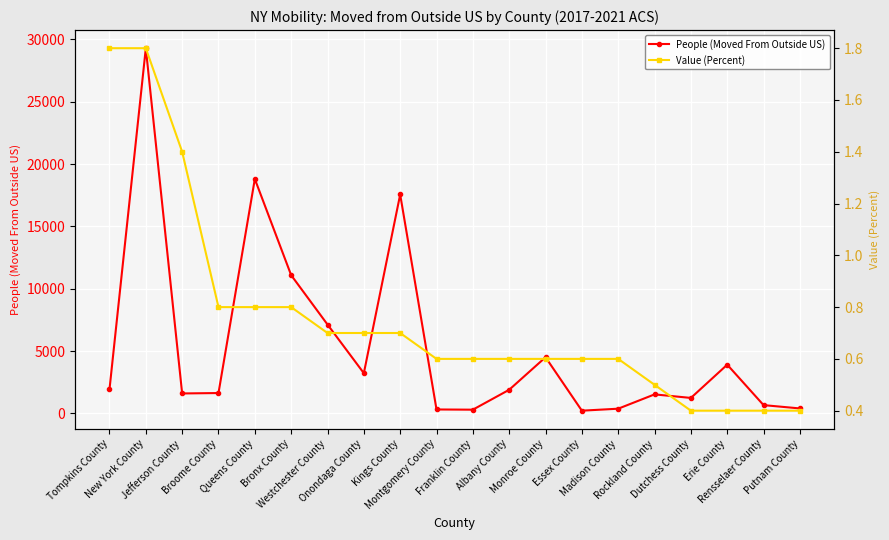

At Dutchess County, list the series in order from smallest to largest.

Value (Percent), People (Moved From Outside US)